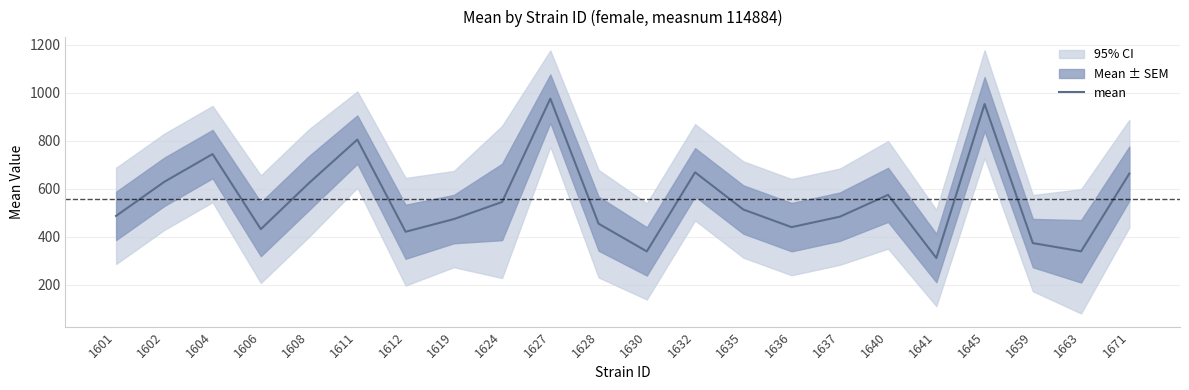

Read the value at 1663.

338.8